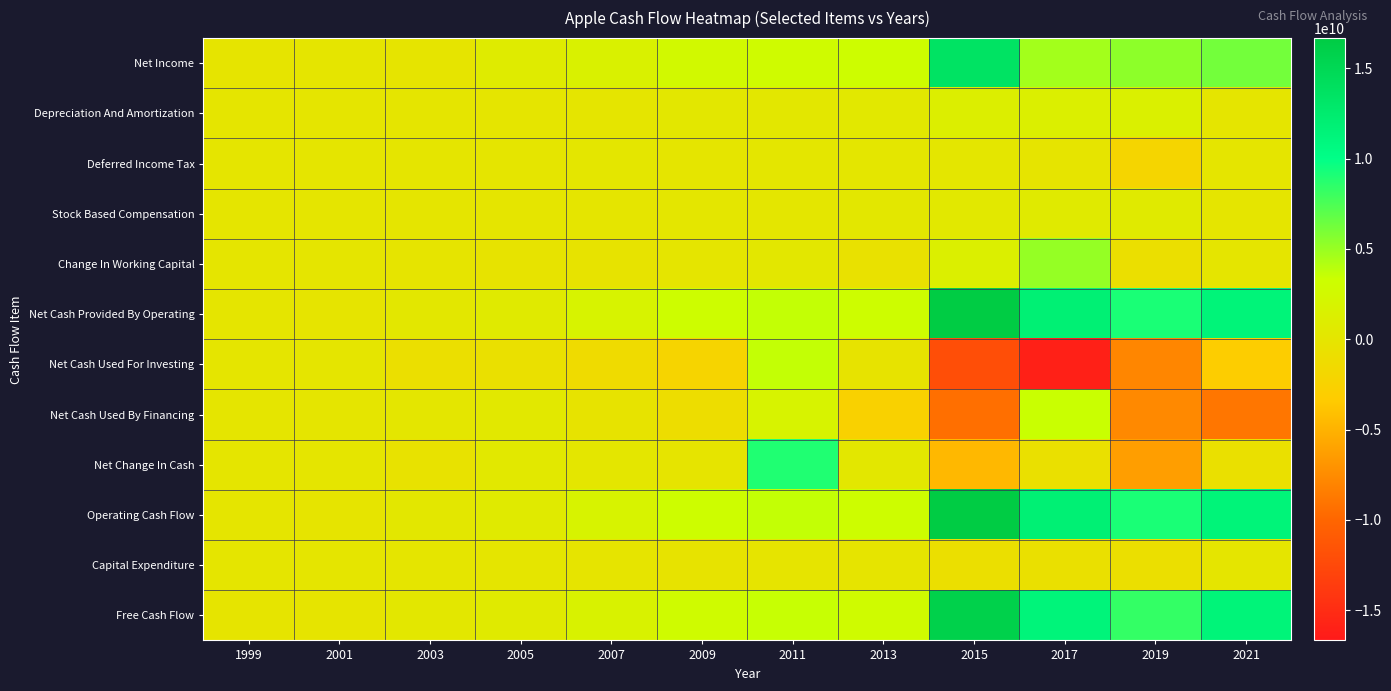

What is the maximum value shown in the chart?

16669000000